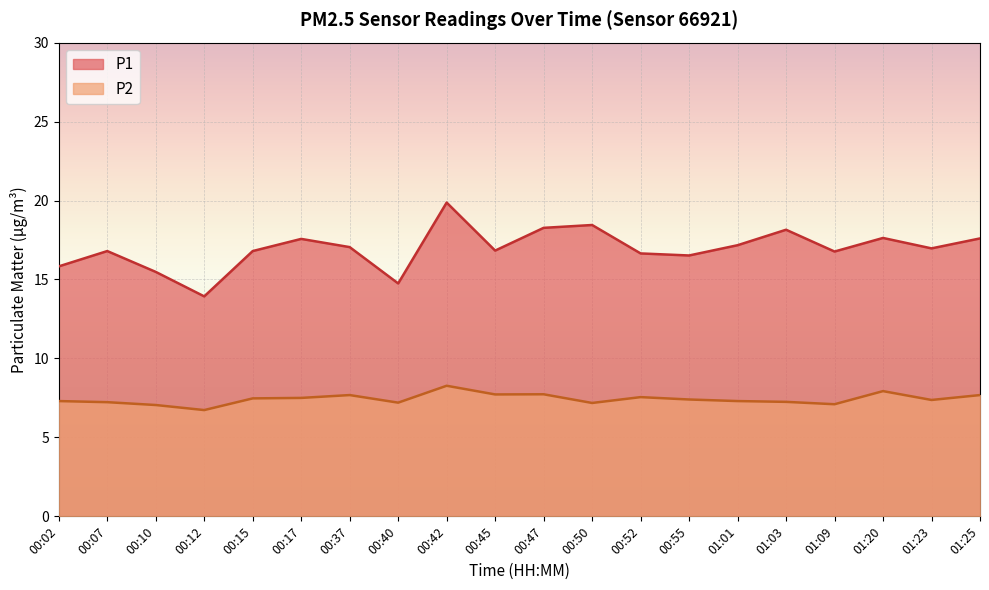

What is the label of the 5th point from the left?

00:15